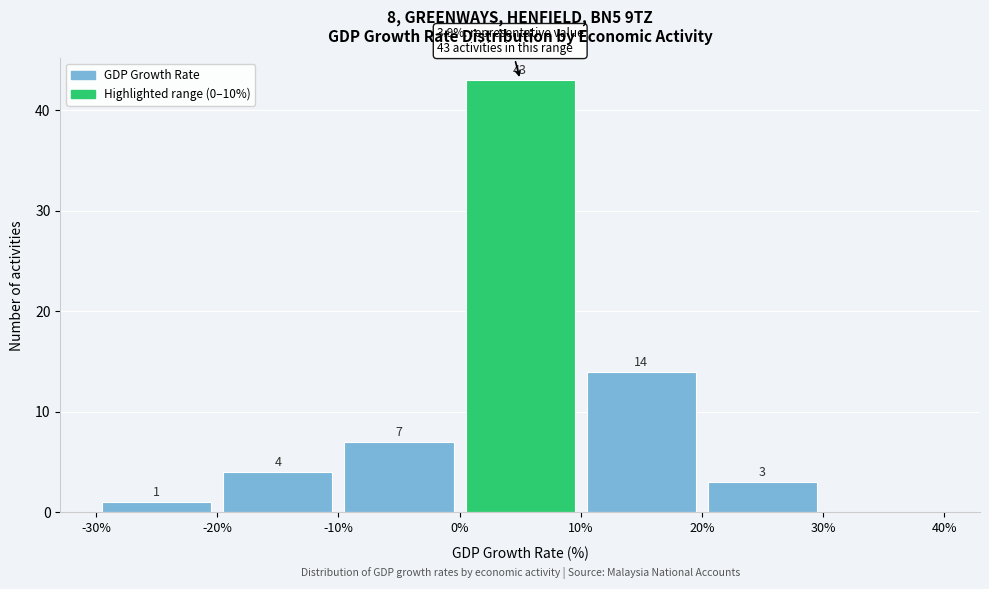

Which range on the x-axis has the tallest bar?

0% to 10%